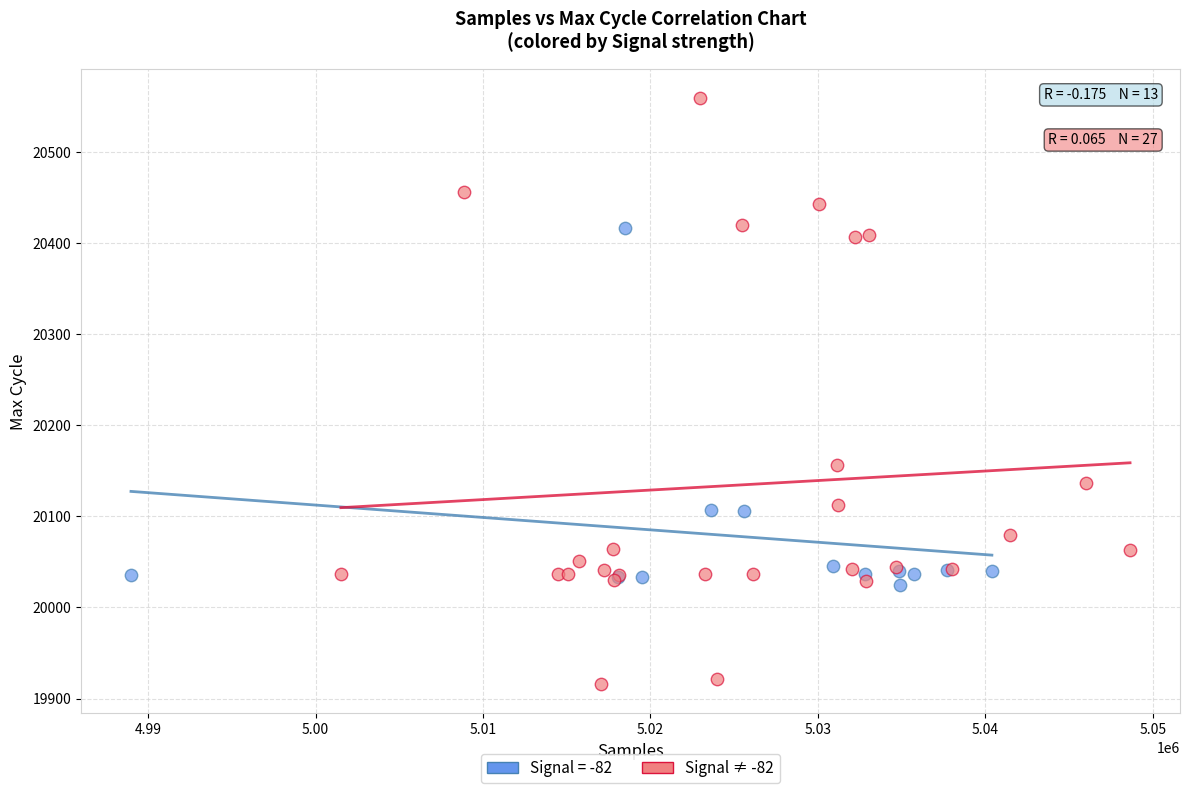

Which series reaches the minimum Y coordinate?

Signal ≠ -82